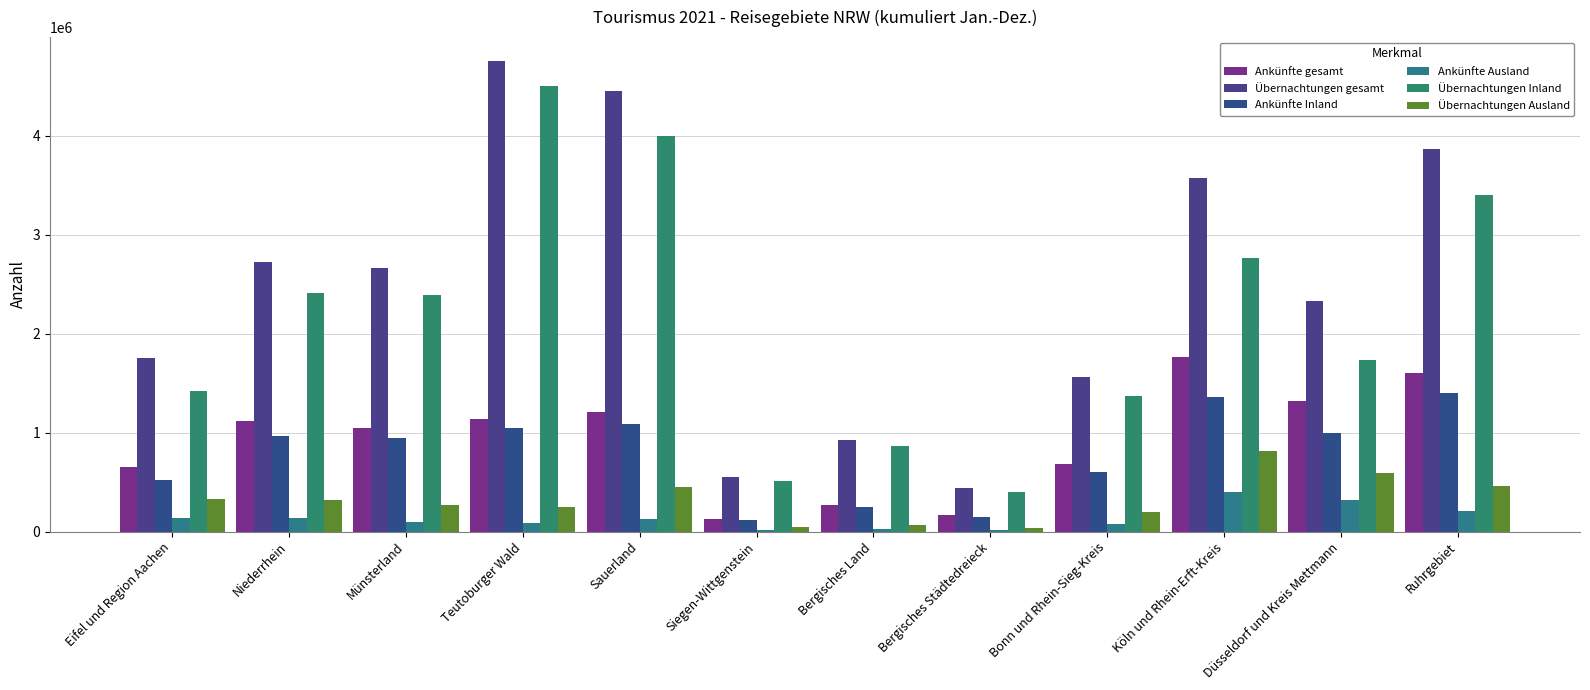

True or false: Ankünfte Inland has a value of 389935 at Bergisches Land.

False